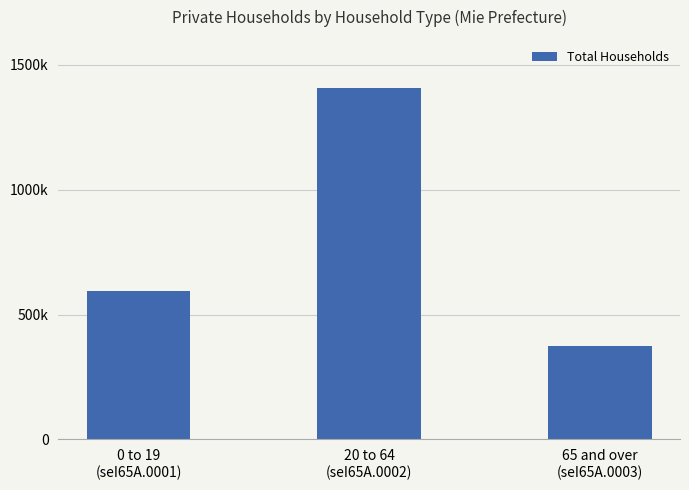

List the labels in order of value, smallest first.

65 and over
(seI65A.0003), 0 to 19
(seI65A.0001), 20 to 64
(seI65A.0002)